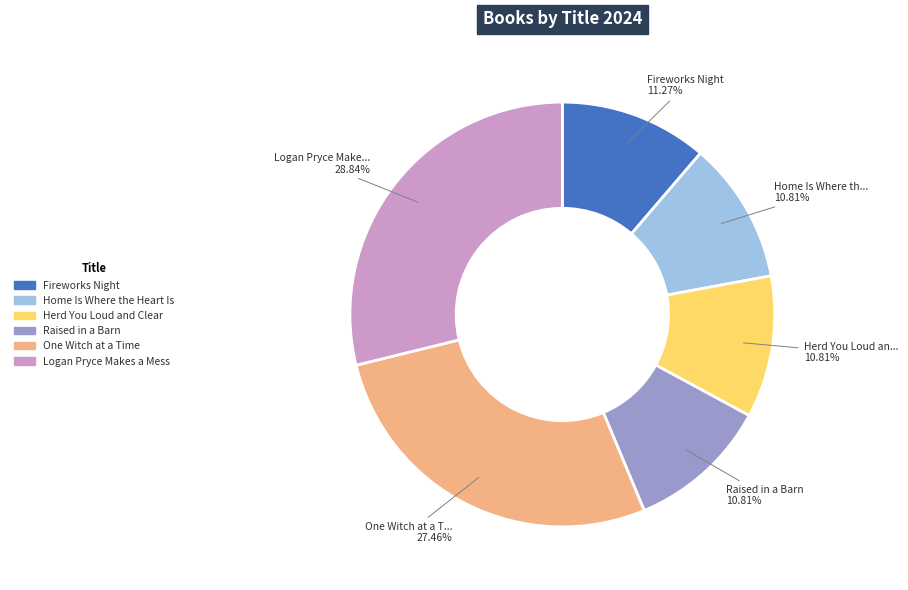

Between Home Is Where the Heart Is and One Witch at a Time, which is larger?

One Witch at a Time